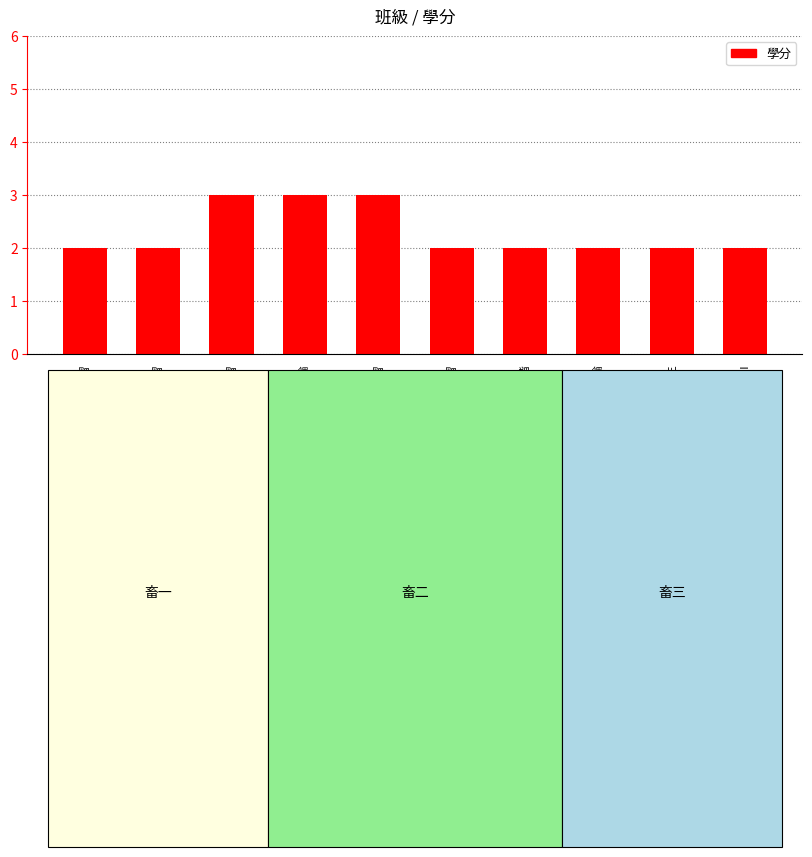

Reading left to right, list all the values displayed in this chart.

解剖生理實習=2	動物飼養實習=2	畜產加工實習=3	農業概論=3	動物保健實習=3	動物營養實習=2	動物飼養進階=2	生物技術概論=2	農業安全衛生=2	動物飼養實習III=2